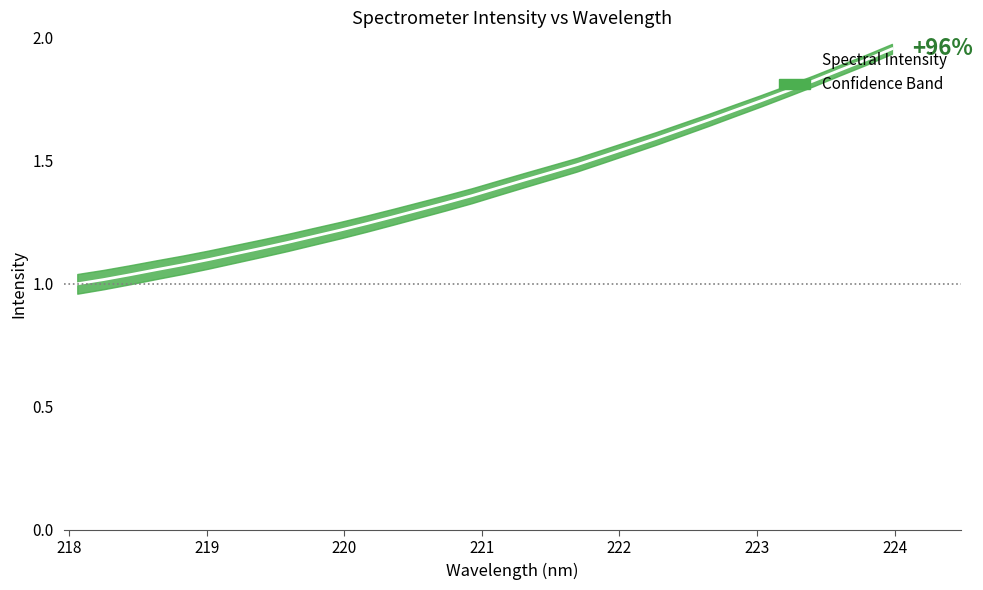

What is the maximum value shown in the chart?

2.0